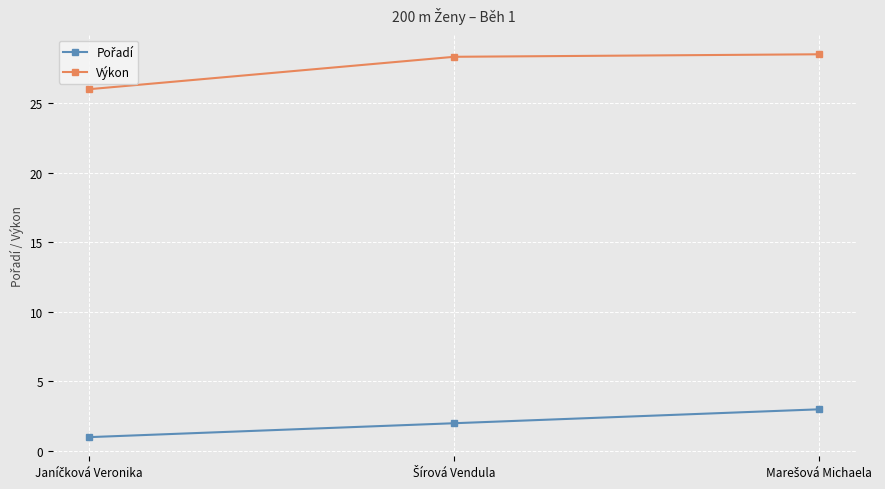

What is the difference between the maximum and minimum values in the Výkon series?

2.5